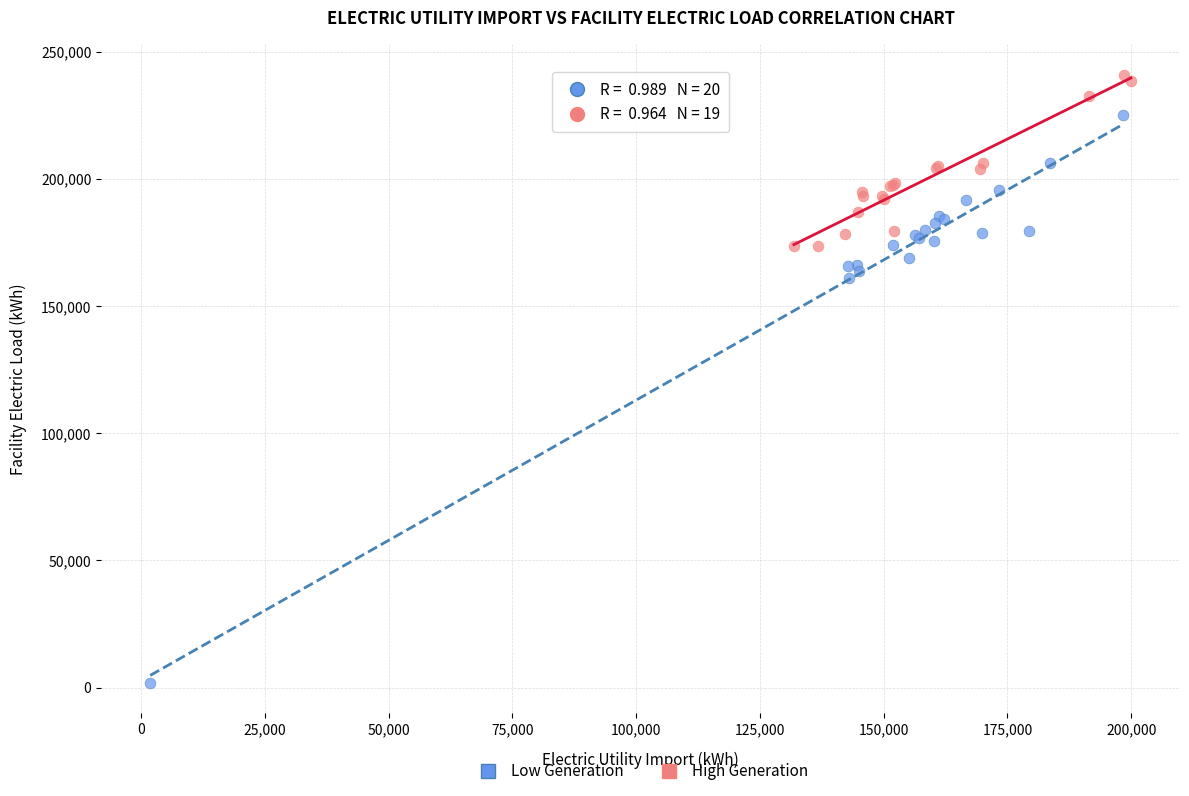

Which series reaches the maximum Y coordinate?

High Generation